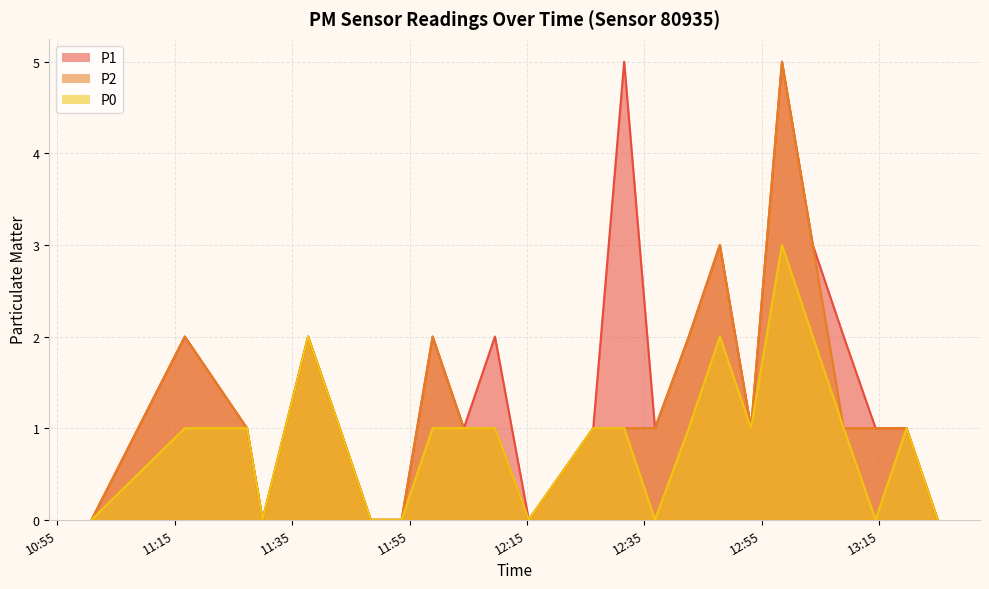

How many series are shown in this chart?

3